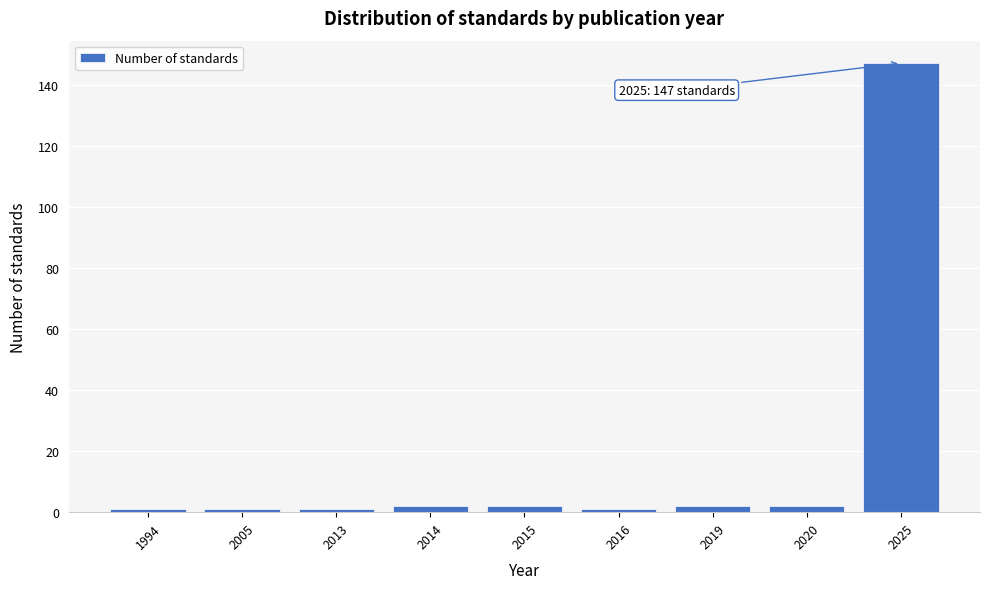

Reading left to right, extract all data points from this chart.

1994=1	2005=1	2013=1	2014=2	2015=2	2016=1	2019=2	2020=2	2025=147